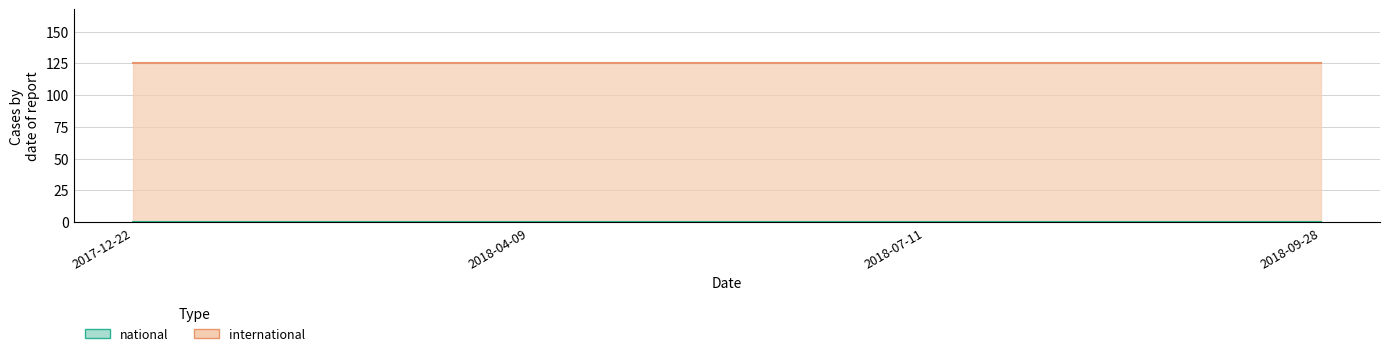

Reading left to right, extract all data points from this chart.

national: 2017-12-22=0	2018-04-09=0	2018-07-11=0	2018-09-28=0
international: 2017-12-22=125	2018-04-09=125	2018-07-11=125	2018-09-28=125